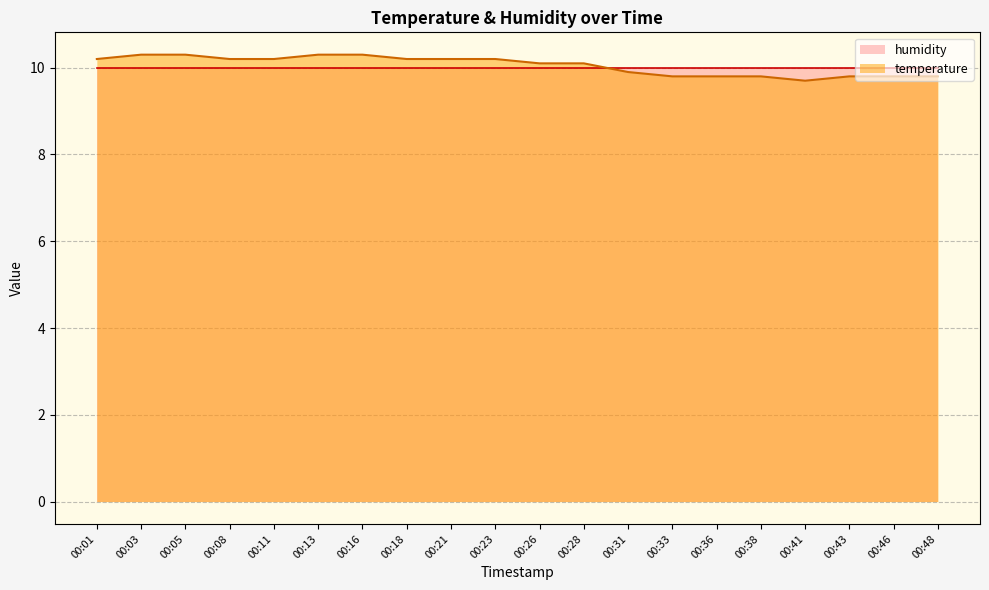

What is the value of the 17th point from the left?

9.7